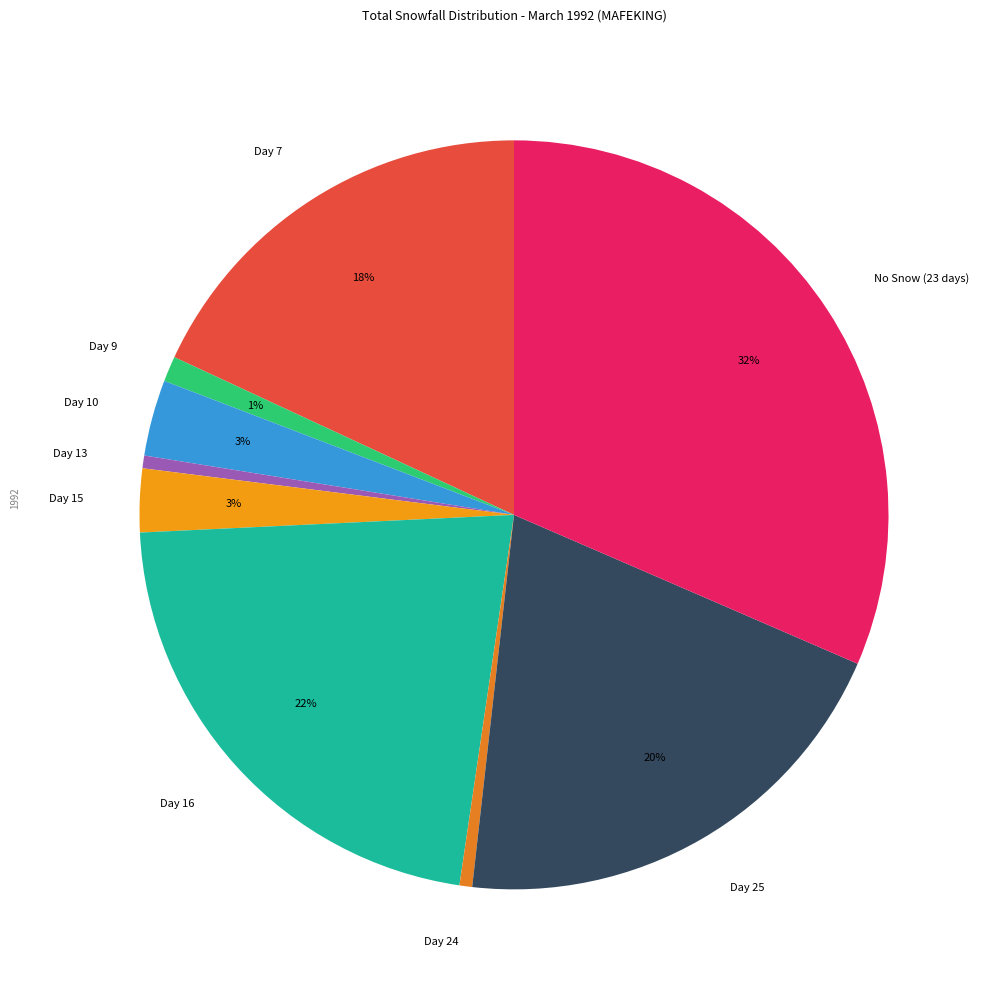

Is it true that Day 15 is 3% of the pie?

True